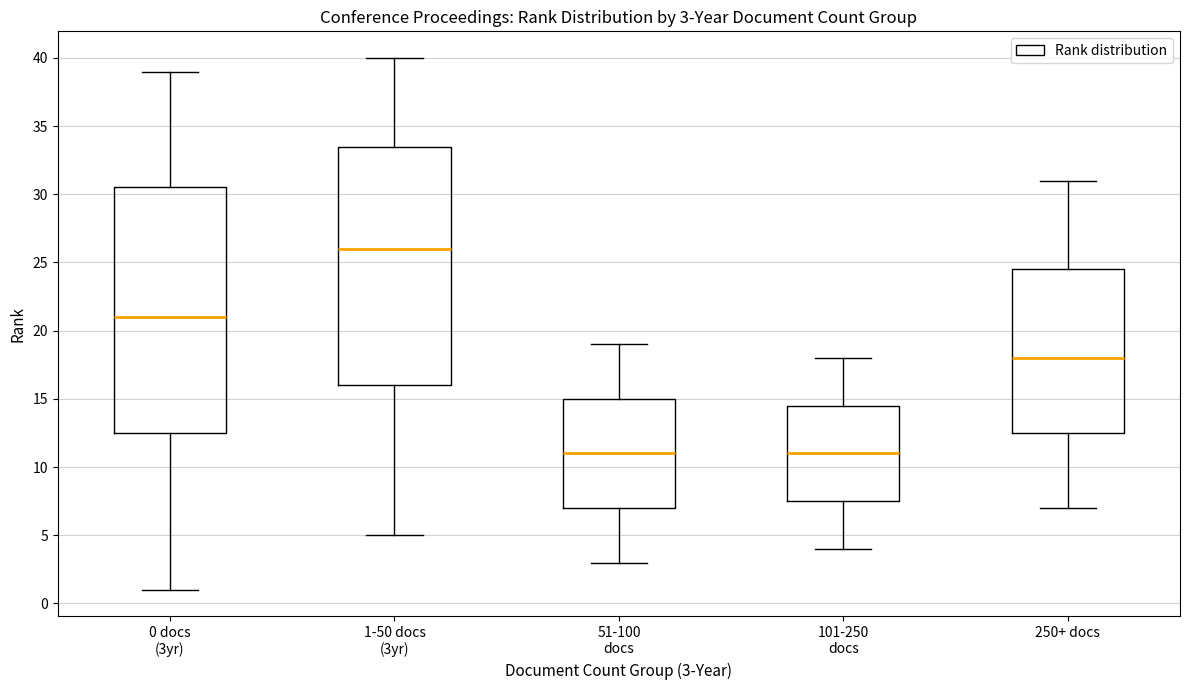

Which box is the tallest, from its lower edge to its upper edge?

0 docs (3yr)